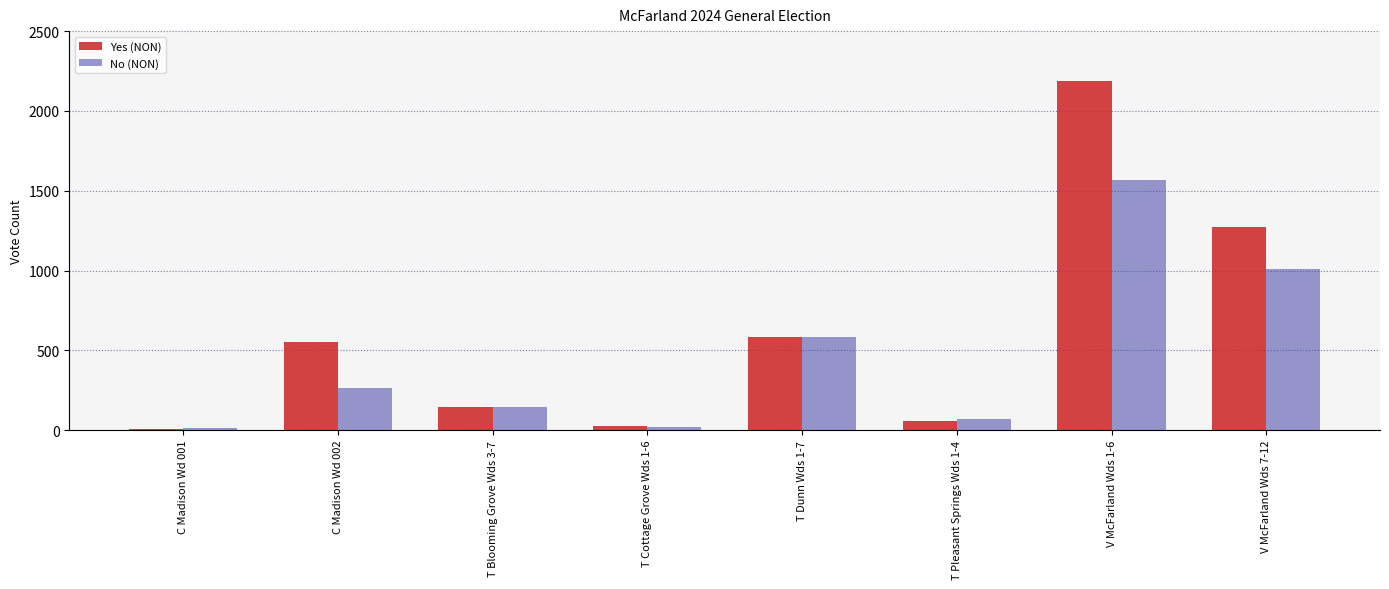

At which category is the sum across all series the highest?

V McFarland Wds 1-6